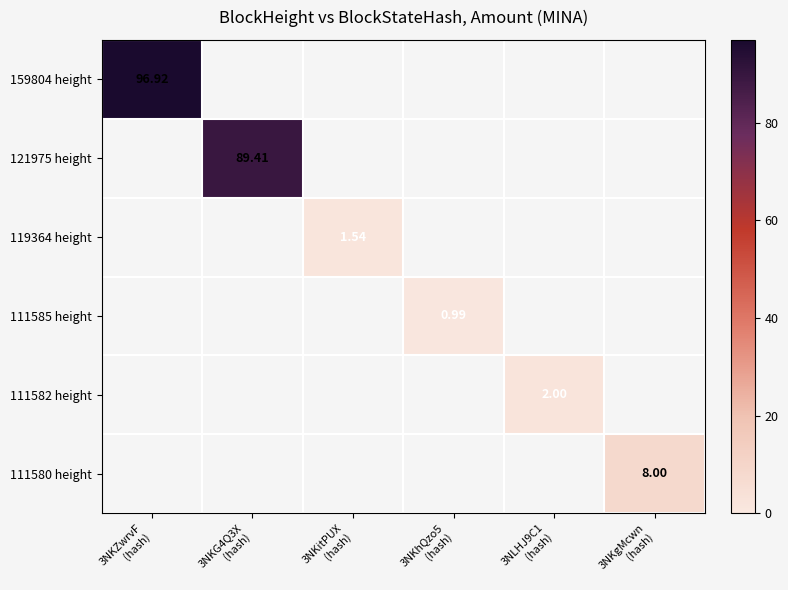

How many distinct data groups are displayed?

6